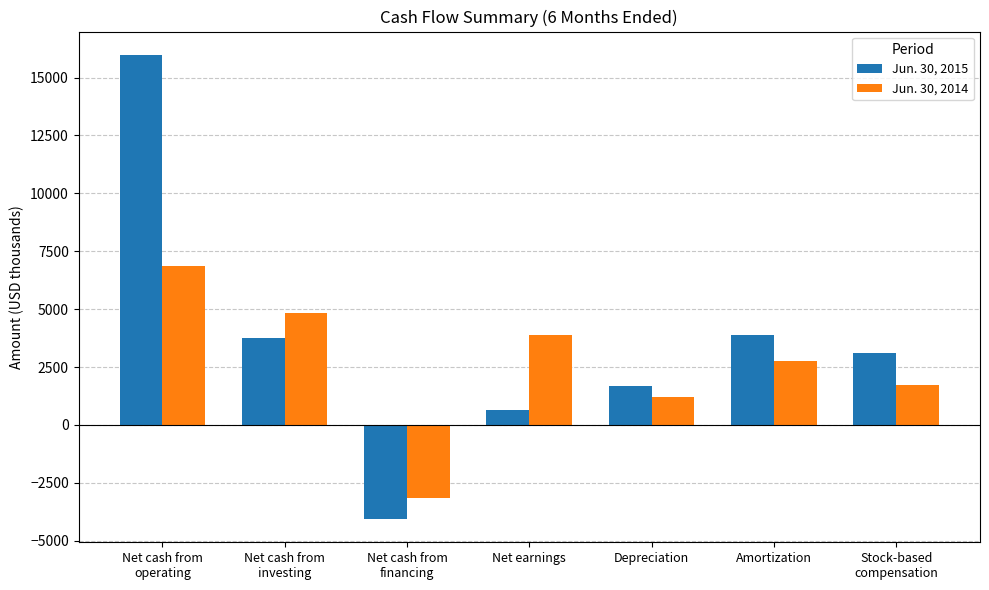

Between Depreciation and Stock-based
compensation, which series saw the biggest shift?

Jun. 30, 2015